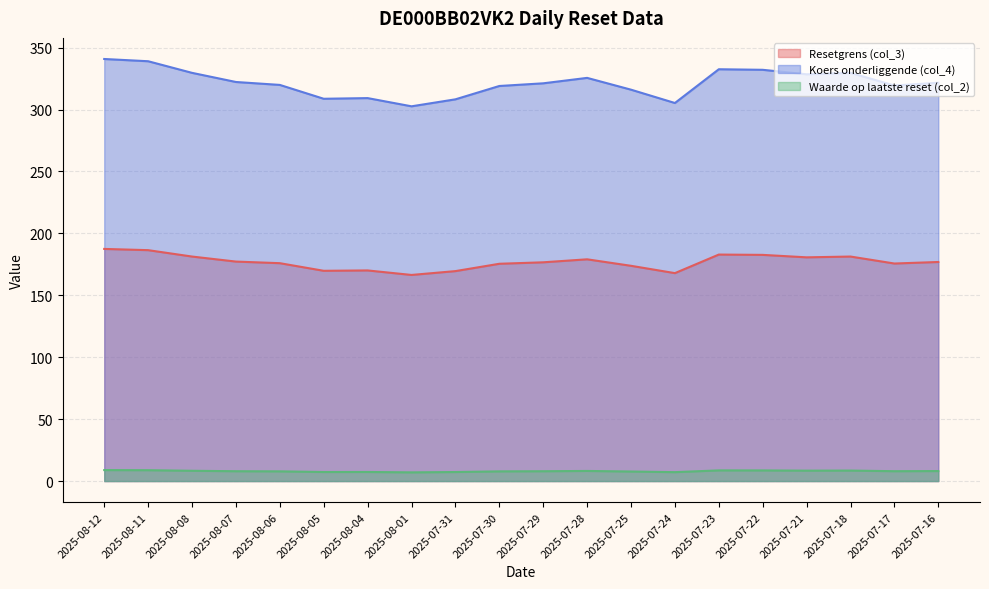

How many lines are shown in the chart?

3